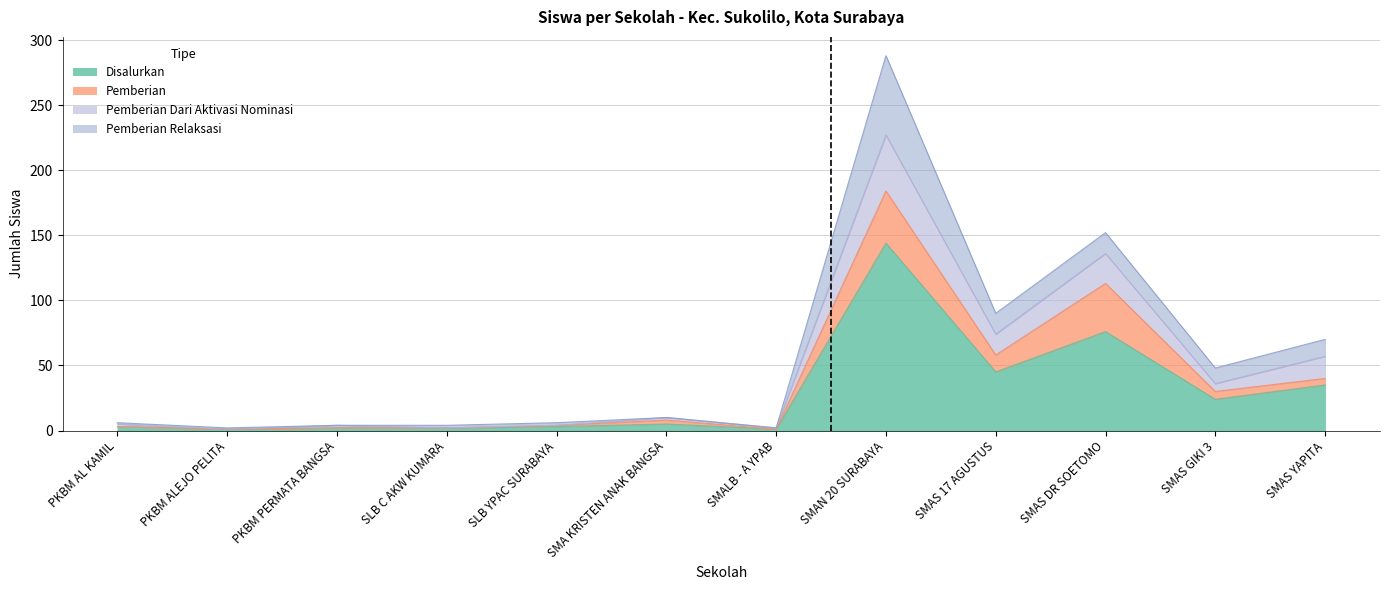

Where is Pemberian Dari Aktivasi Nominasi nearest to the value 145?

SMAS DR SOETOMO